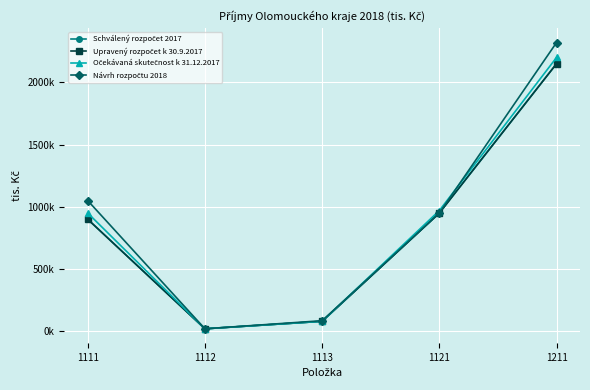

At which label does Upravený rozpočet k 30.9.2017 first exceed 900000?

1121